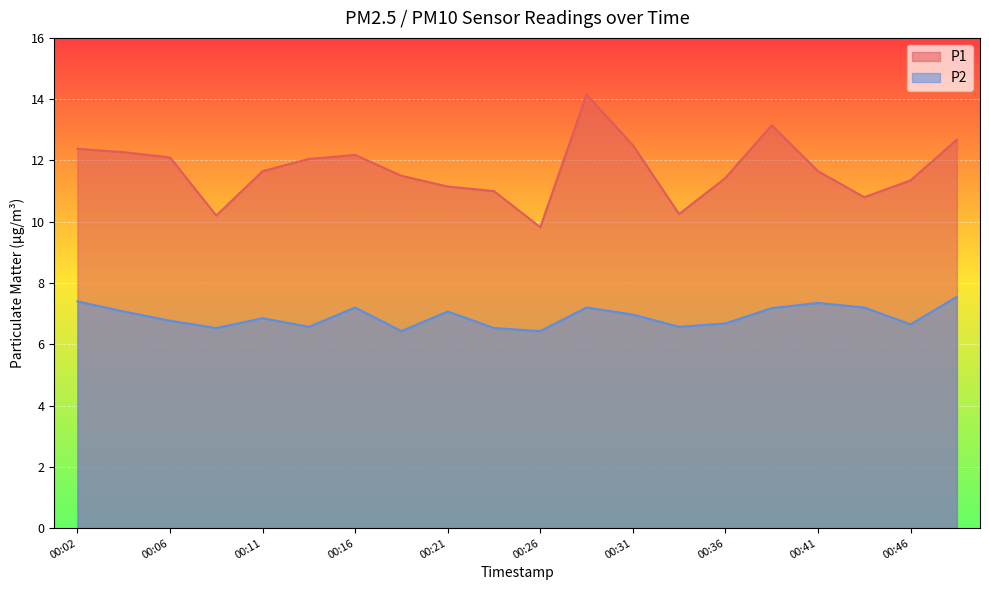

Reading right to left, transcribe all the data shown in this chart.

P1: 00:49=12.7	00:46=11.3	00:44=10.8	00:41=11.7	00:39=13.2	00:36=11.4	00:34=10.2	00:31=12.5	00:29=14.2	00:26=9.8	00:24=11.0	00:21=11.2	00:19=11.5	00:16=12.2	00:14=12.1	00:11=11.7	00:09=10.2	00:06=12.1	00:04=12.3	00:02=12.4
P2: 00:49=7.5	00:46=6.7	00:44=7.2	00:41=7.3	00:39=7.2	00:36=6.7	00:34=6.6	00:31=7.0	00:29=7.2	00:26=6.4	00:24=6.5	00:21=7.1	00:19=6.4	00:16=7.2	00:14=6.6	00:11=6.8	00:09=6.5	00:06=6.8	00:04=7.1	00:02=7.4